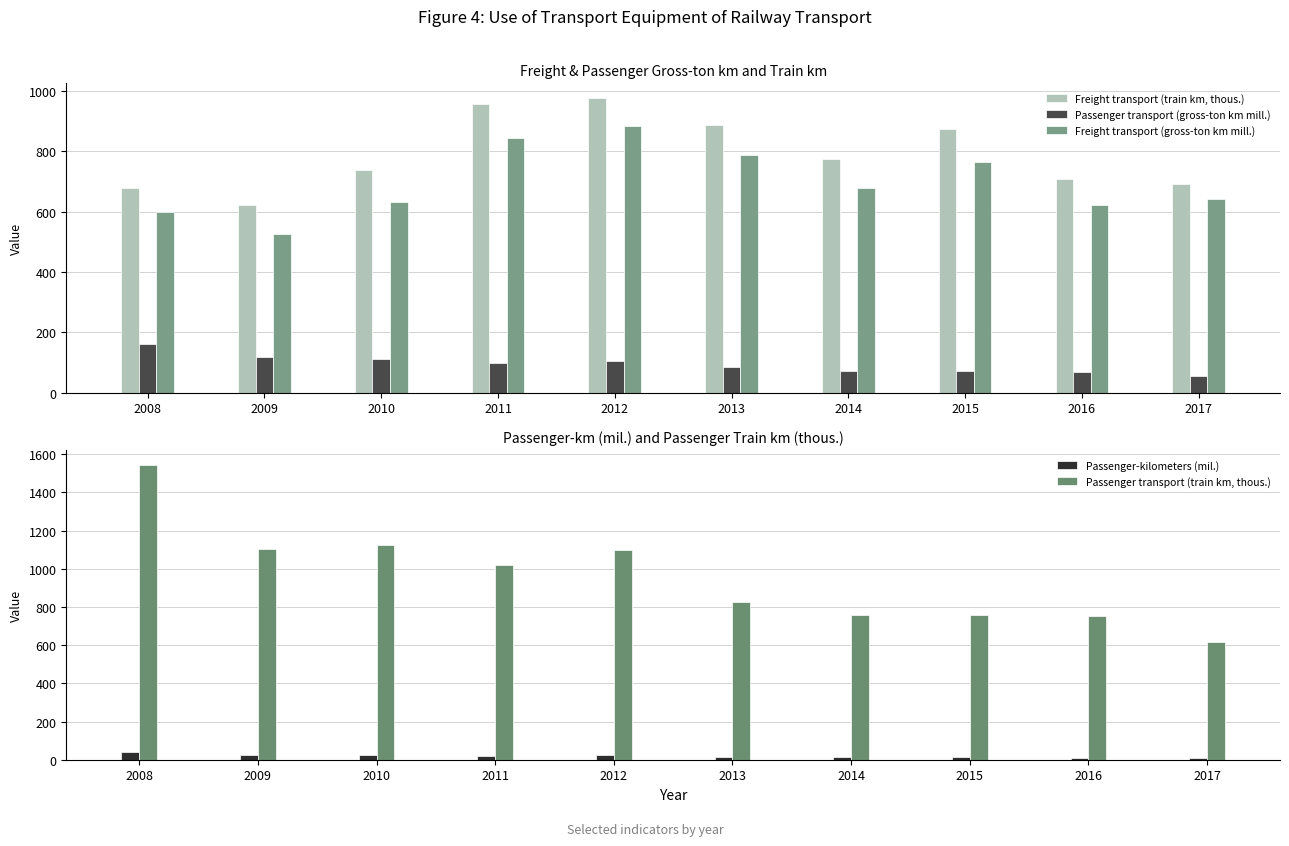

What is the approximate value of Passenger transport (train km, thous.) at 2013, to the nearest 10?

830